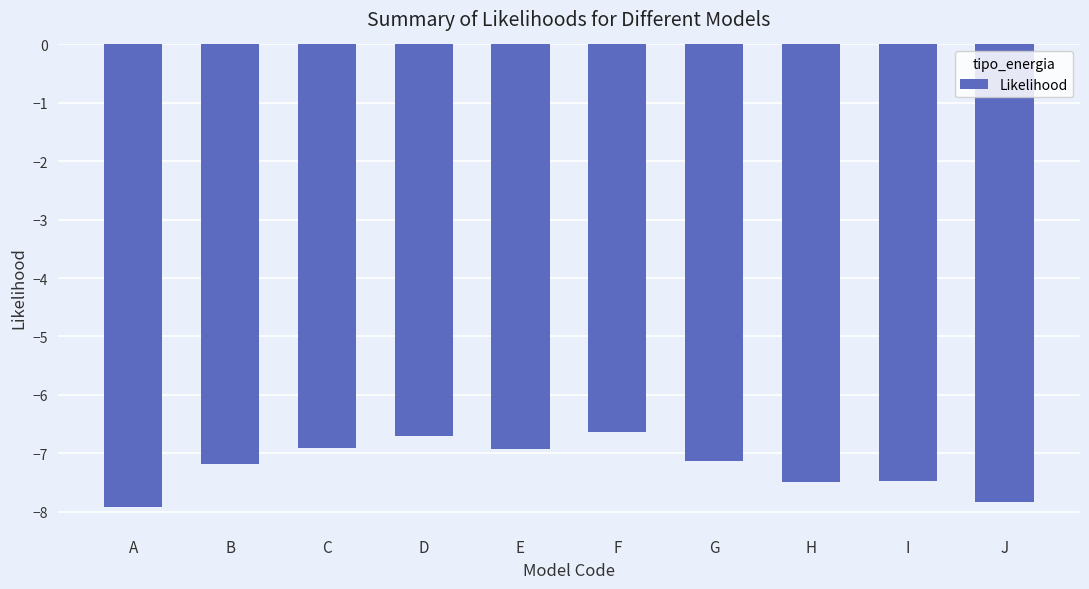

What is the value of the 10th bar from the left?

-7.8